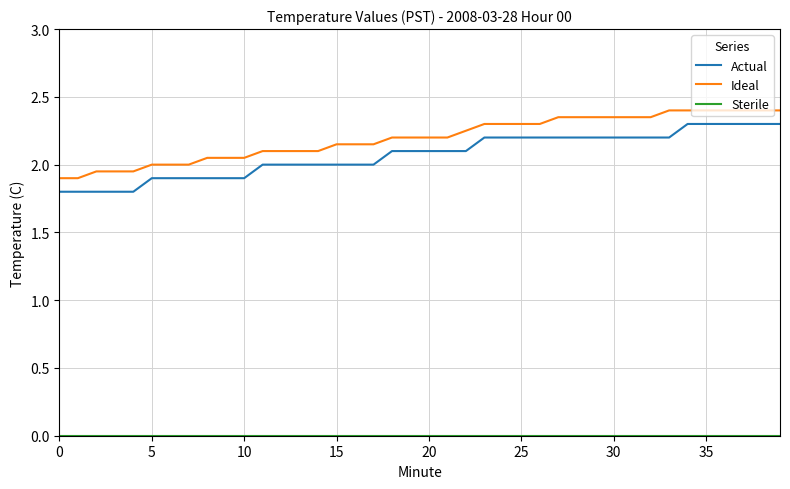

True or false: Actual and Ideal cross at least once.

False